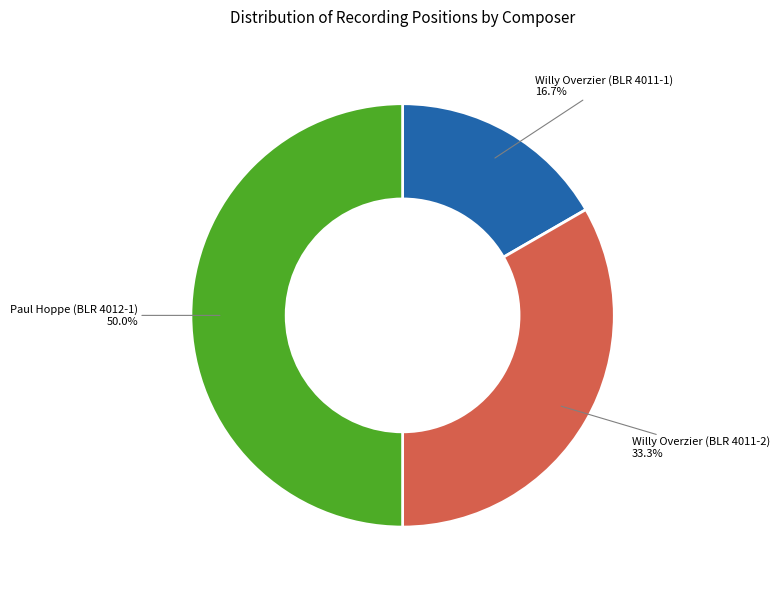

Is the sum of Willy Overzier (BLR 4011-2) and Paul Hoppe (BLR 4012-1) greater than half?

Yes